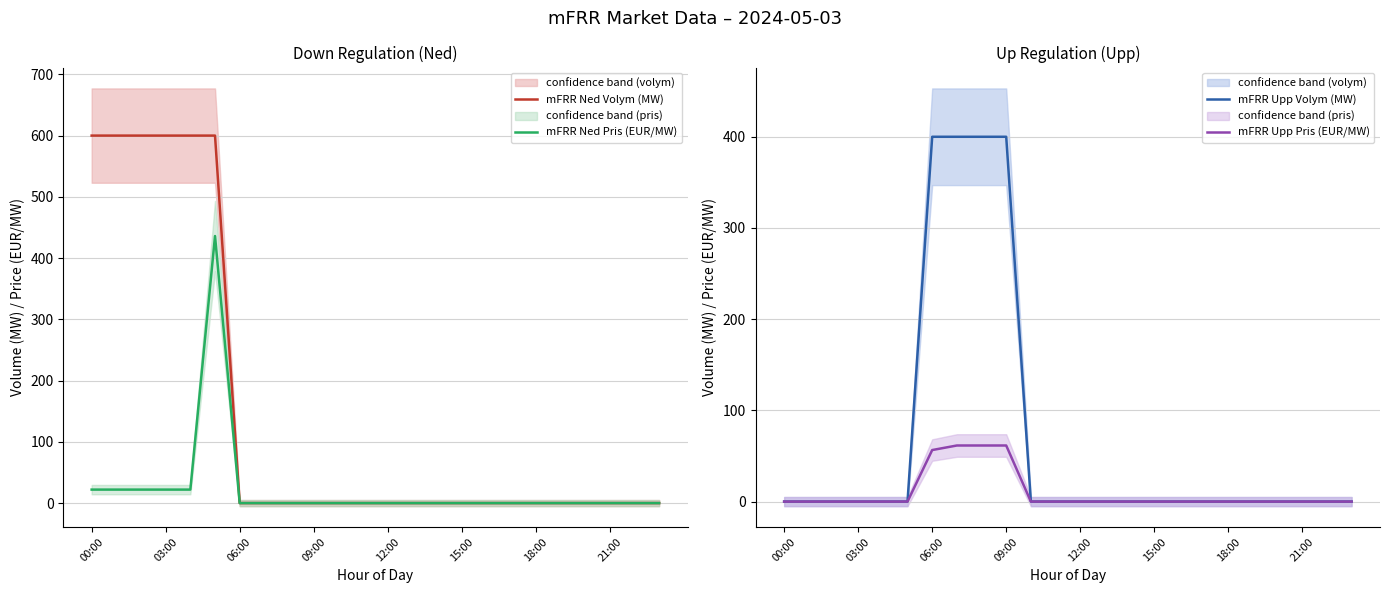

True or false: mFRR Upp Volym (MW) has a value of -221.5 at 15:00.

False